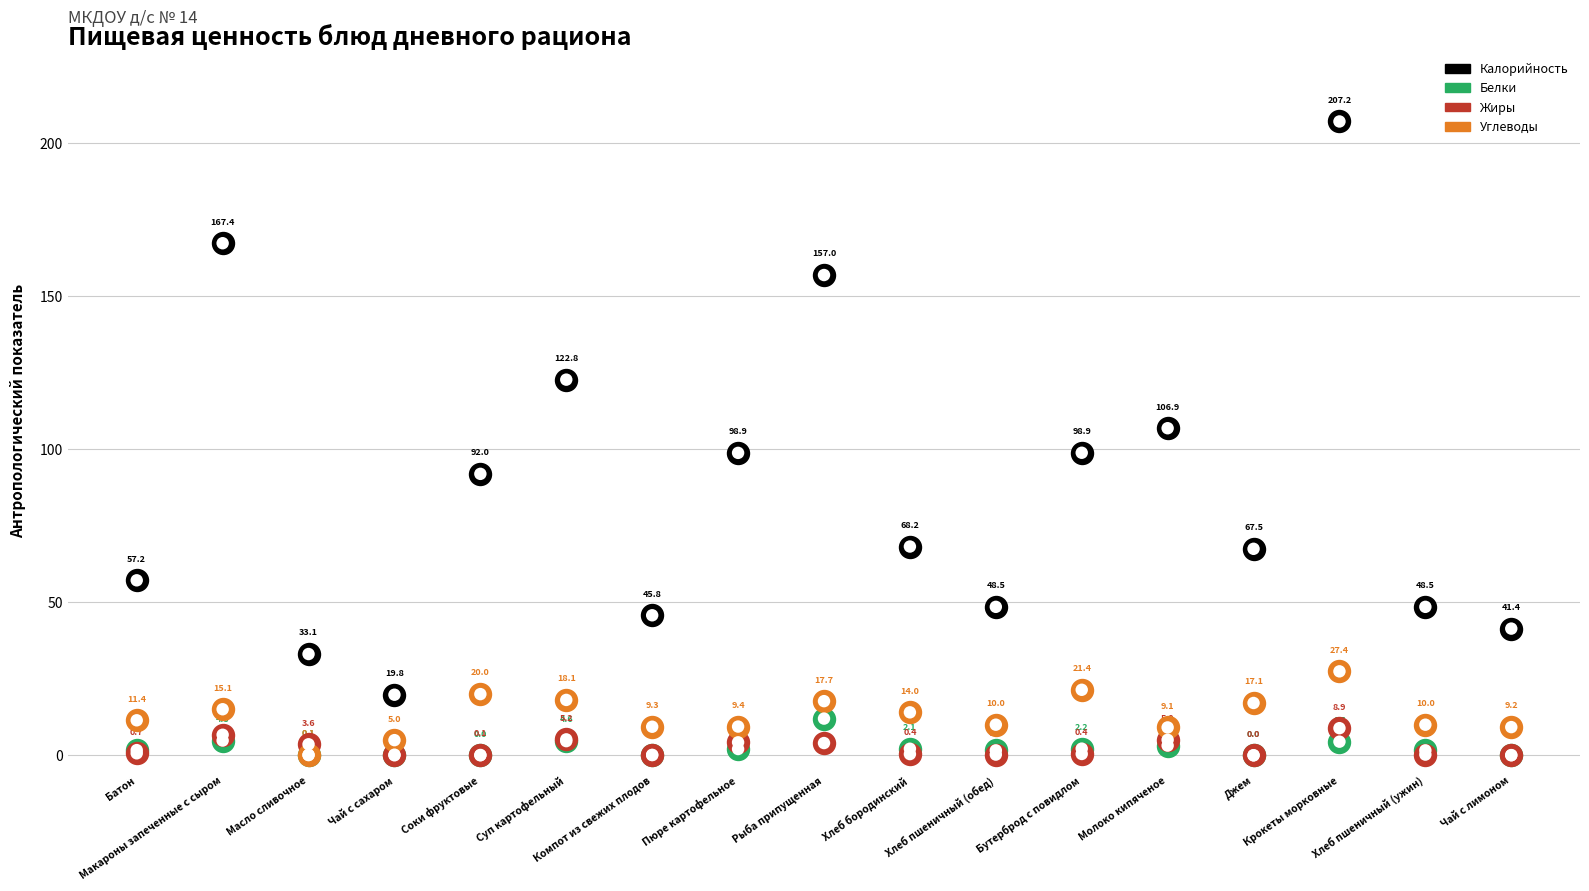

Which series has the widest spread of Y values?

Калорийность